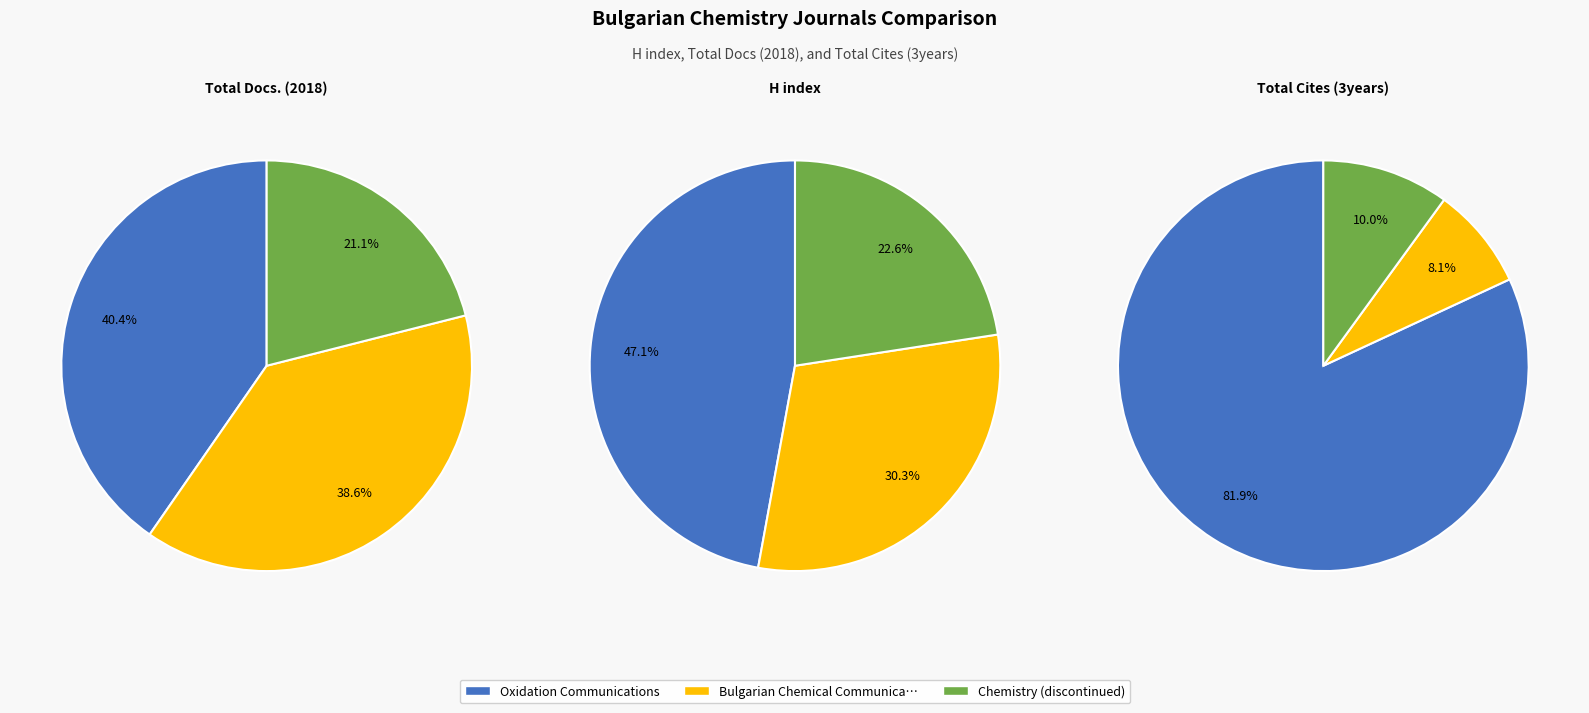

Do Oxidation Communications and Chemistry (discontinued) together represent more than half of the pie?

Yes